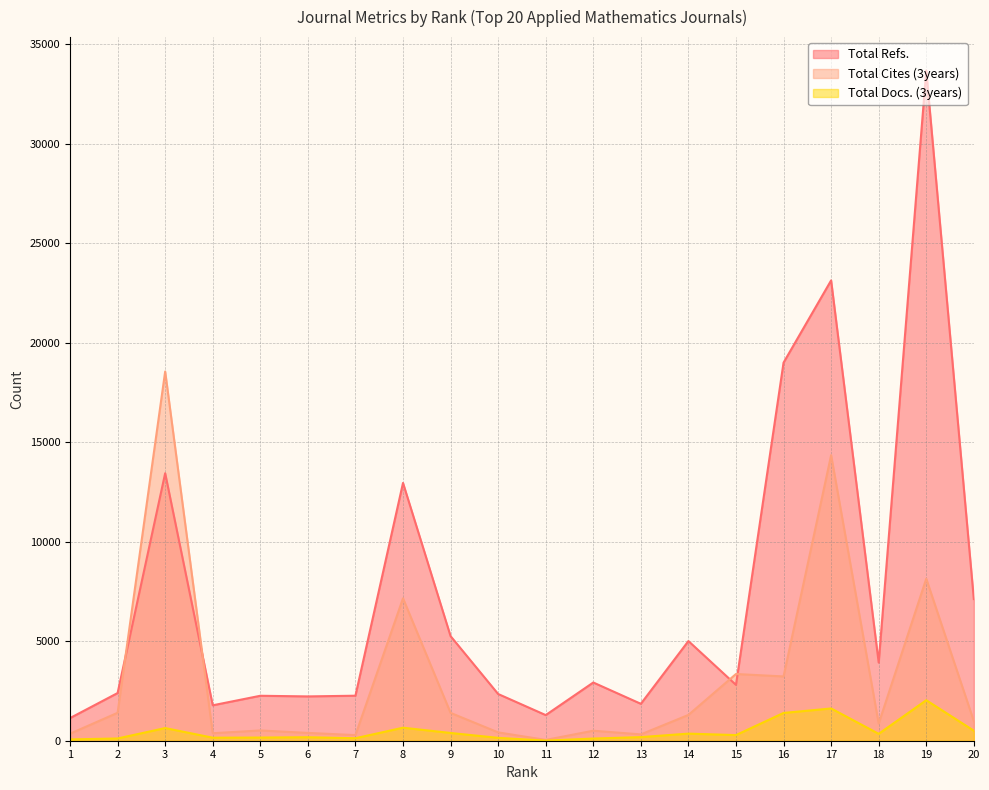

Reading left to right, transcribe all the data shown in this chart.

Total Refs.: 1138	2396	13443	1780	2259	2227	2262	12956	5256	2348	1288	2926	1855	5009	2806	19001	23133	3927	33677	7118
Total Cites (3years): 353	1404	18556	378	516	393	283	7156	1399	419	41	503	318	1296	3353	3231	14350	862	8142	985
Total Docs. (3years): 65	113	636	152	159	175	125	654	390	144	6	109	181	357	283	1396	1621	347	2036	505